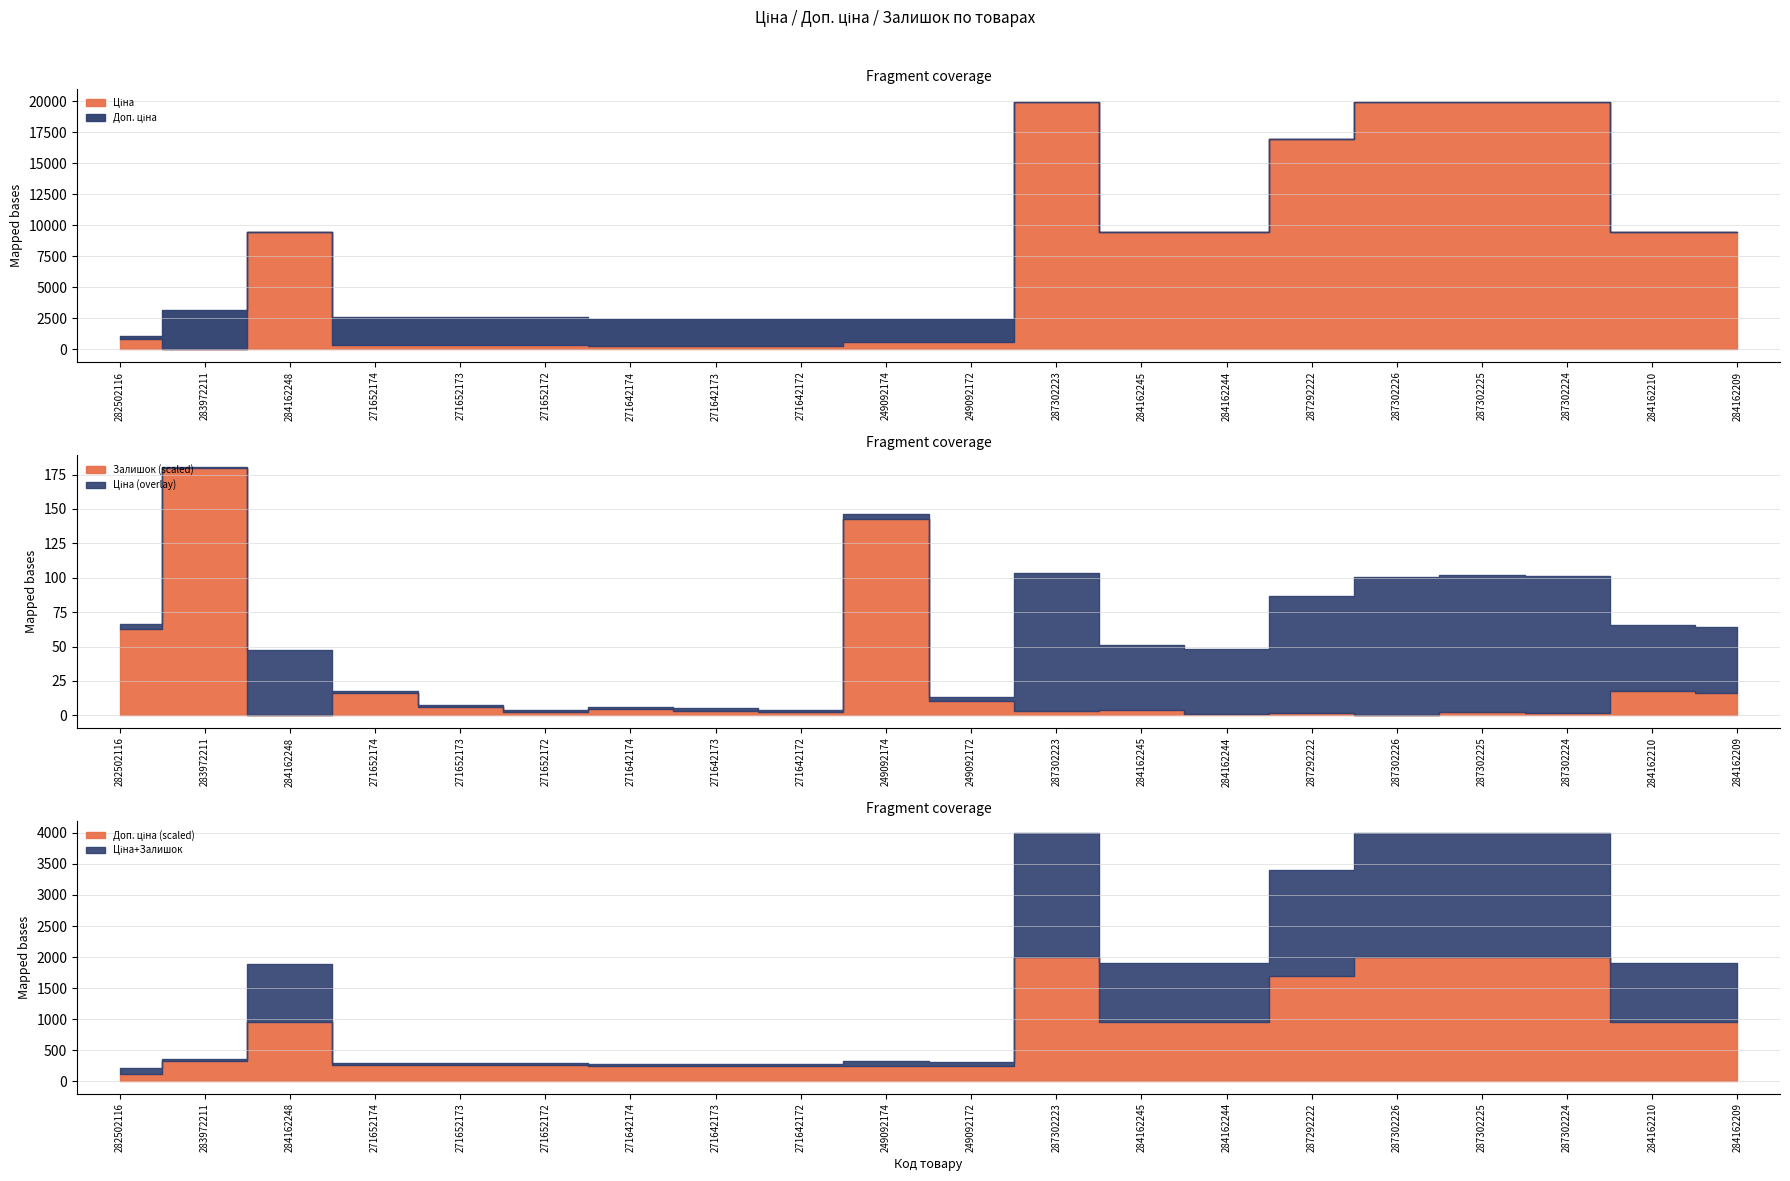

What is the value of the Ціна point at the 10th from the left?

603.7